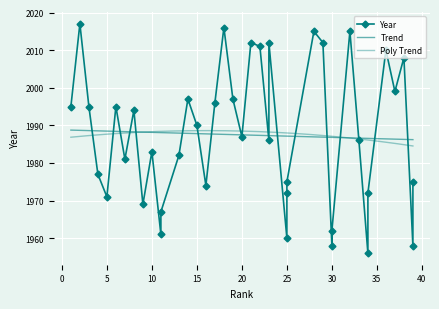

How many data points are less than 1987?

20